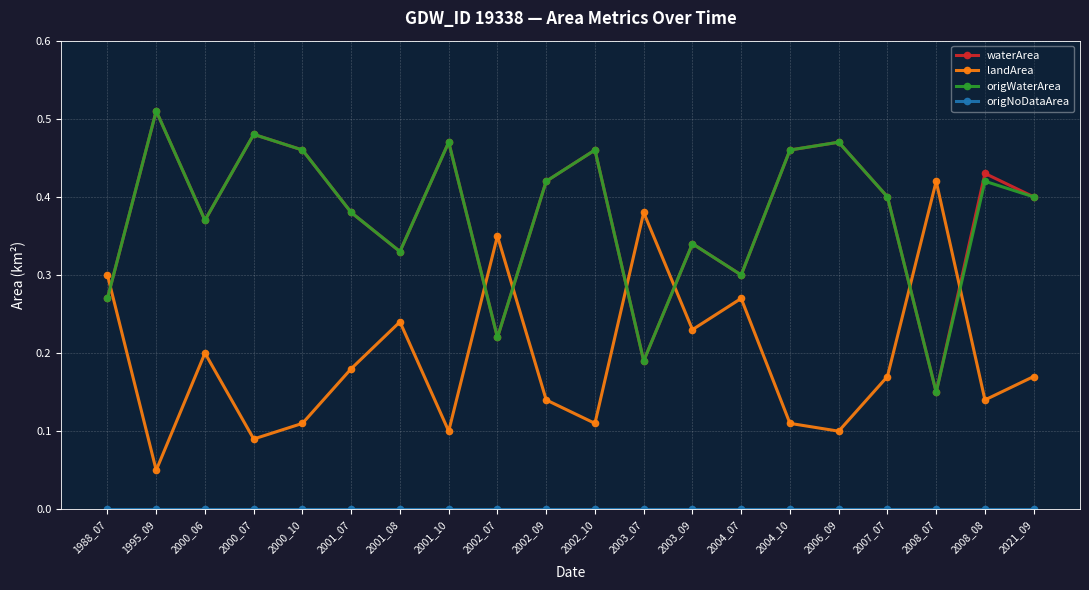

True or false: waterArea has more than 0 points higher than both neighbors.

True